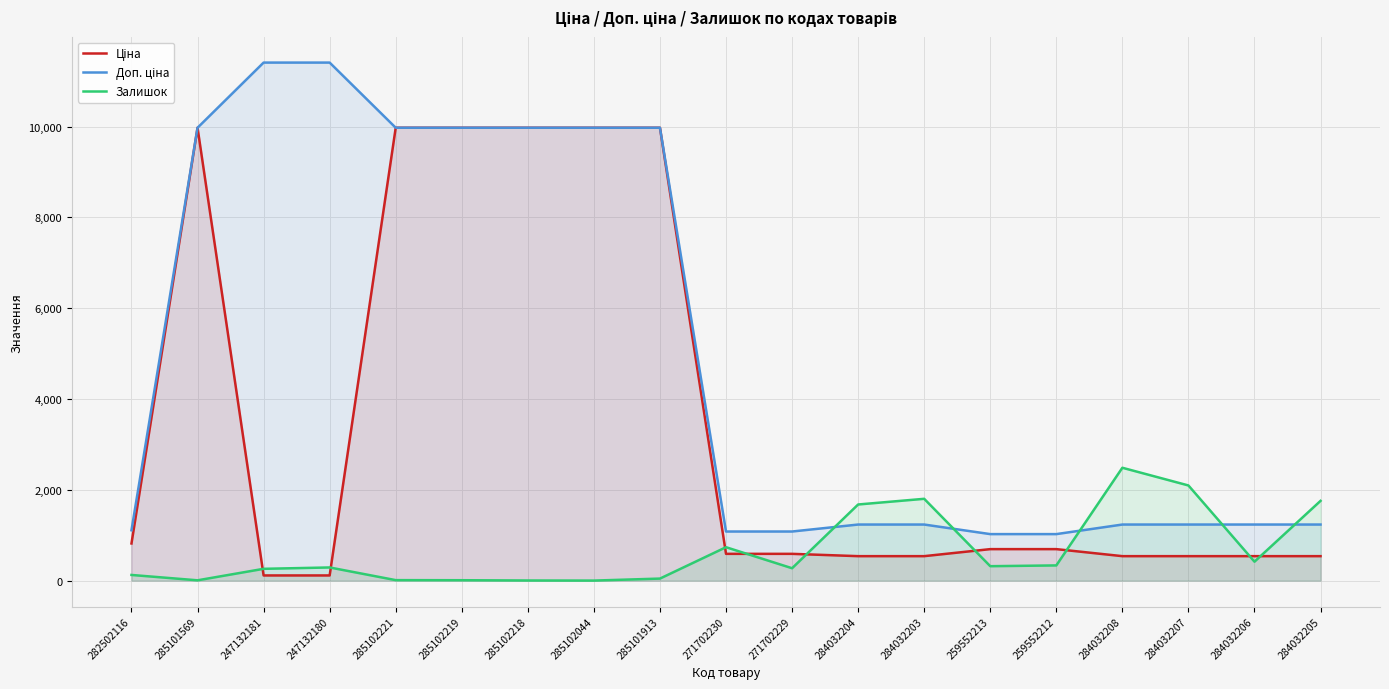

How many data points in Доп. ціна are above 1235?

14